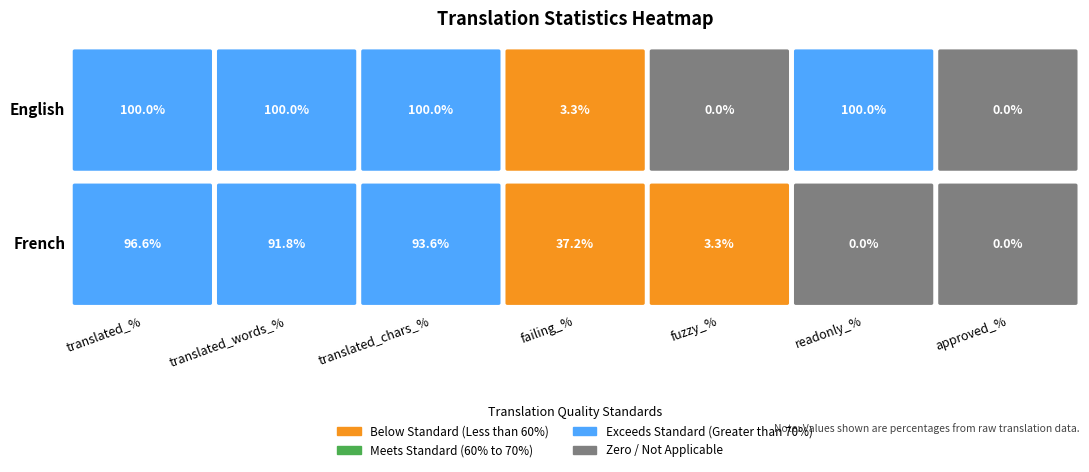

Which has a higher value, English or French?

English